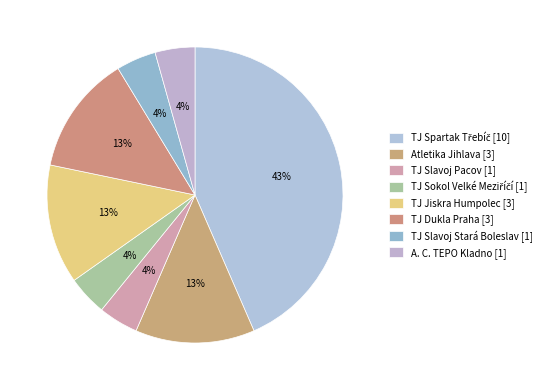

Count the number of slices in the pie.

8